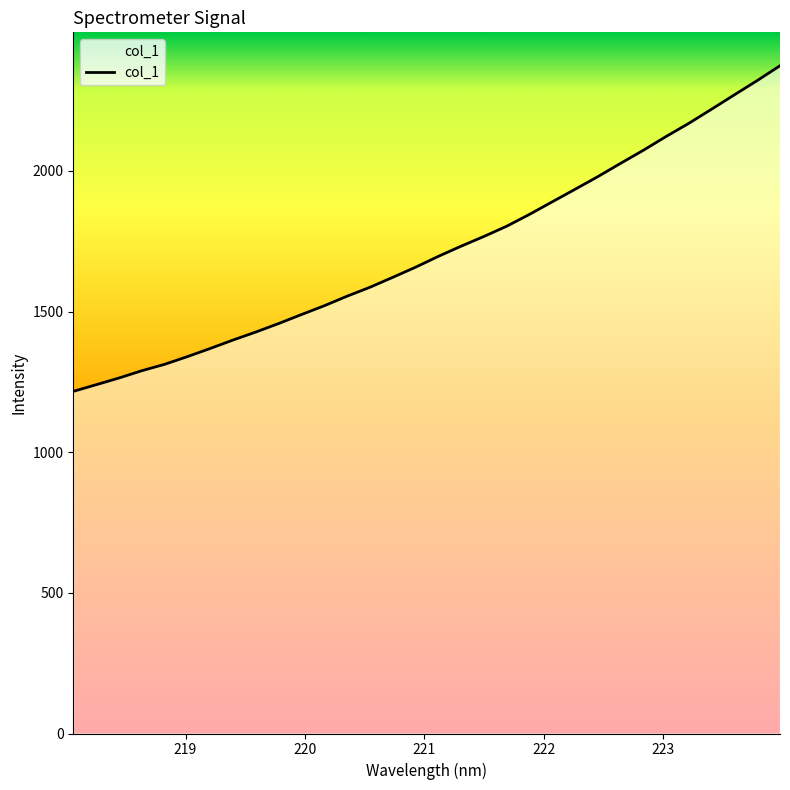

What is the sum of all values?

54968.1